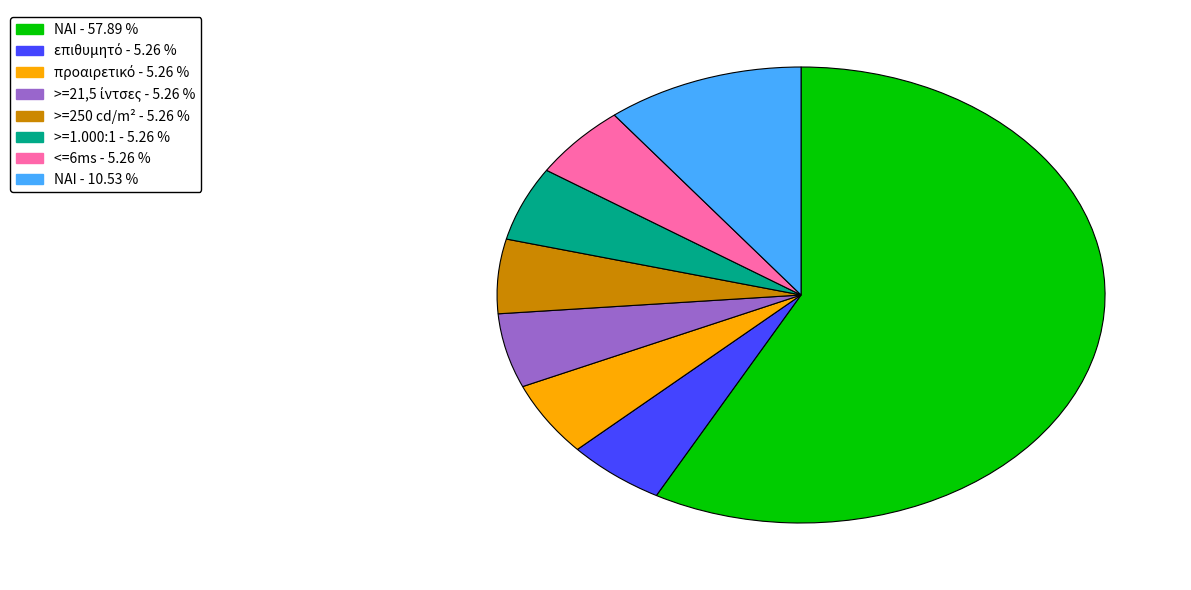

What is the ratio of the value at >=250 cd/m² to the value at NAI?

0.5